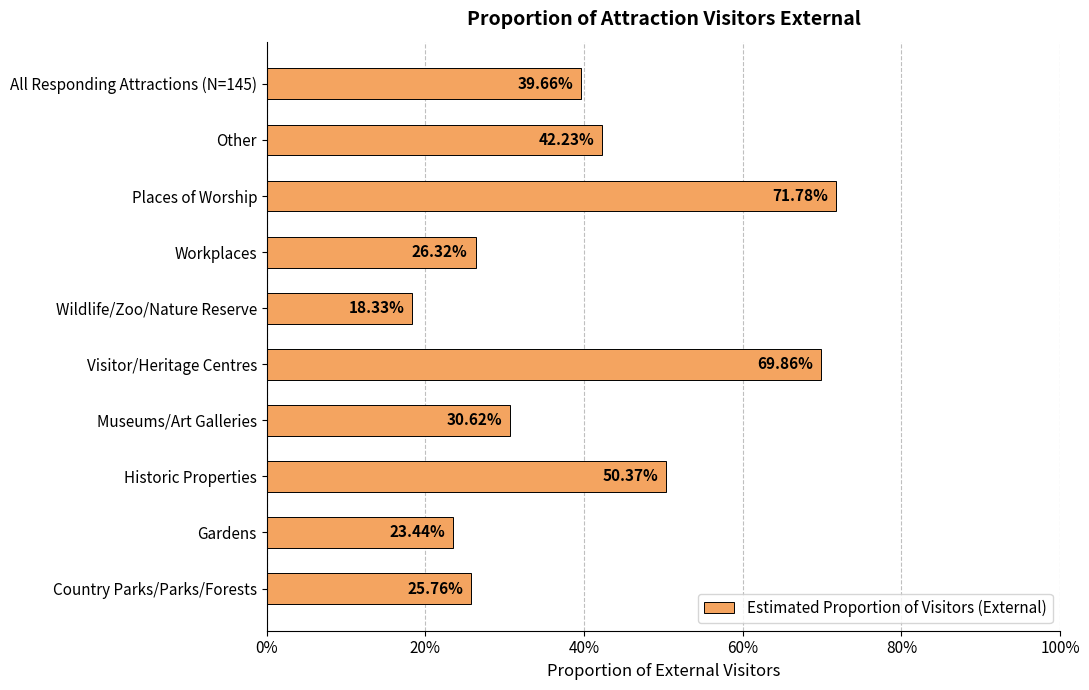

Does the chart contain any negative values?

No